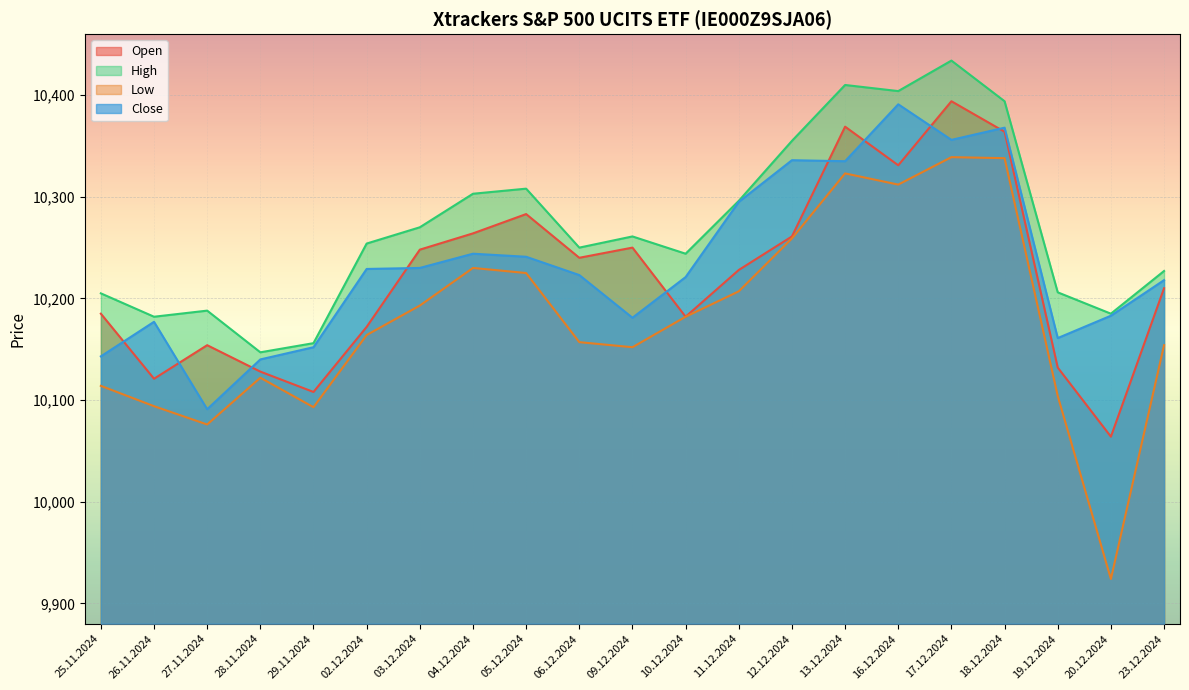

What is the spread (max minus min) of values at 28.11.2024?

25